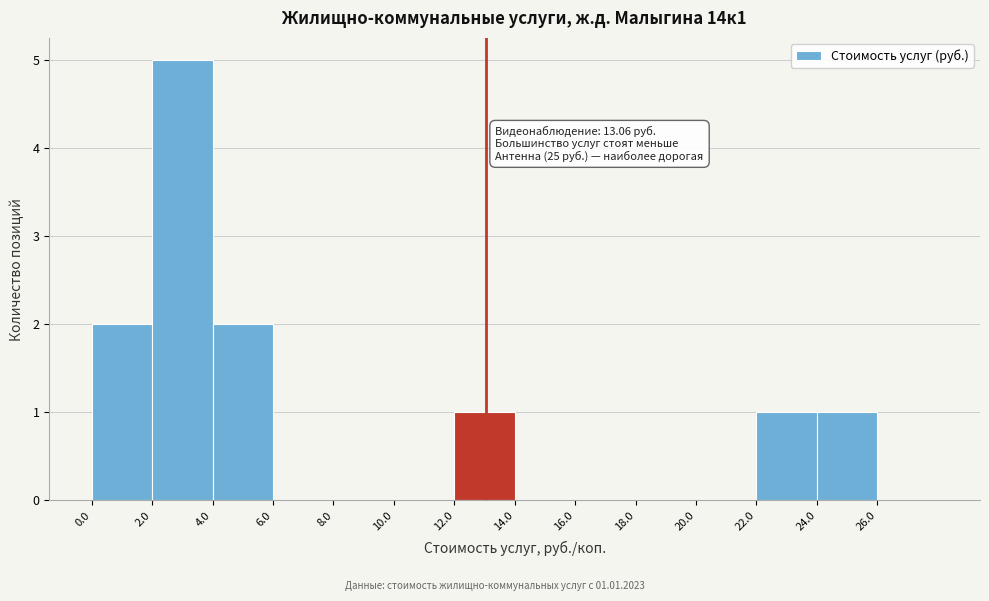

Over which range of the x-axis is the bar tallest?

2 to 4